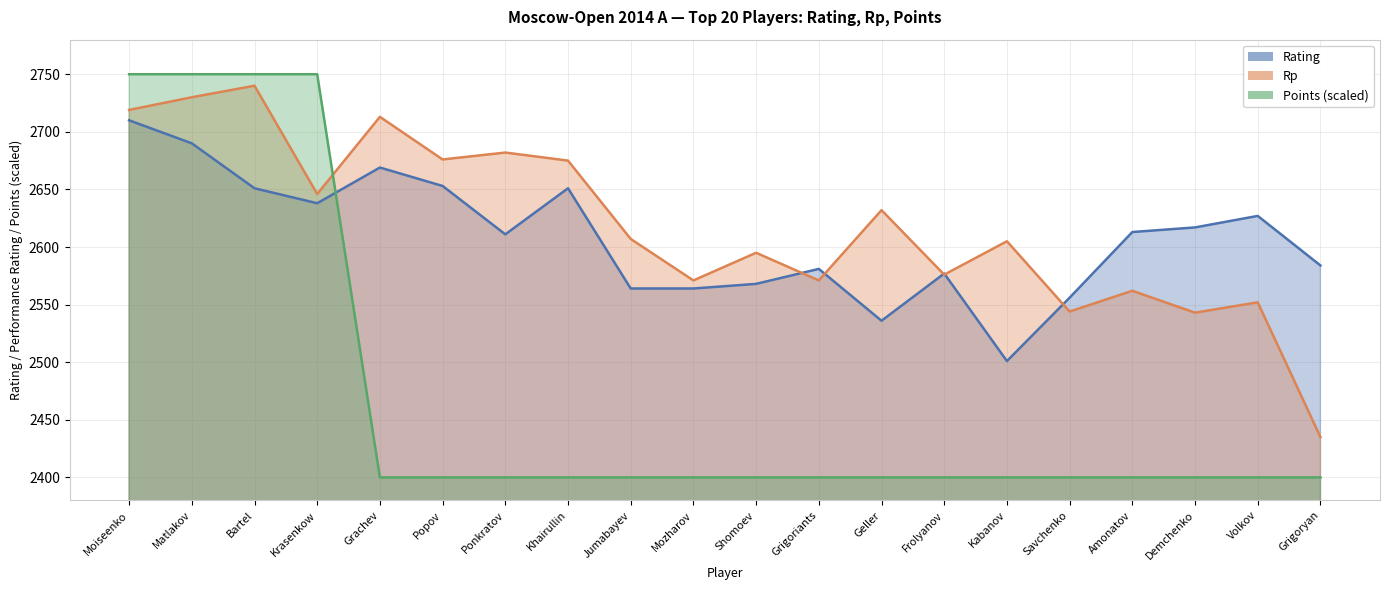

What is the label of the 3rd point from the left?

Bartel